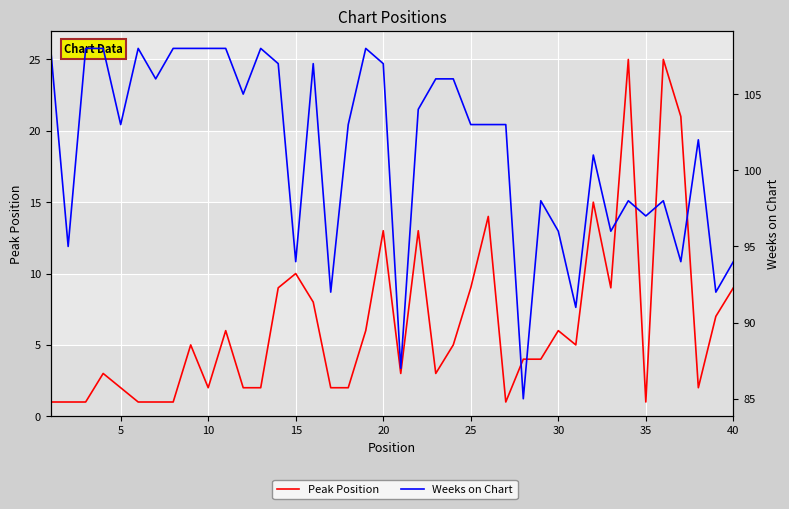

What is the minimum value for Peak Position?

1